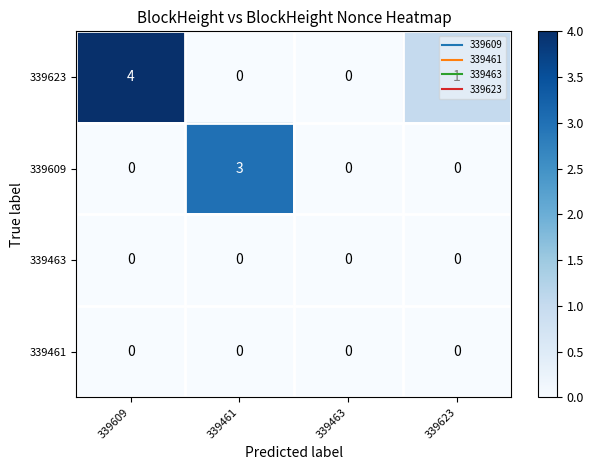

What is the difference between the 339609 values at 339463 and 339461?

3